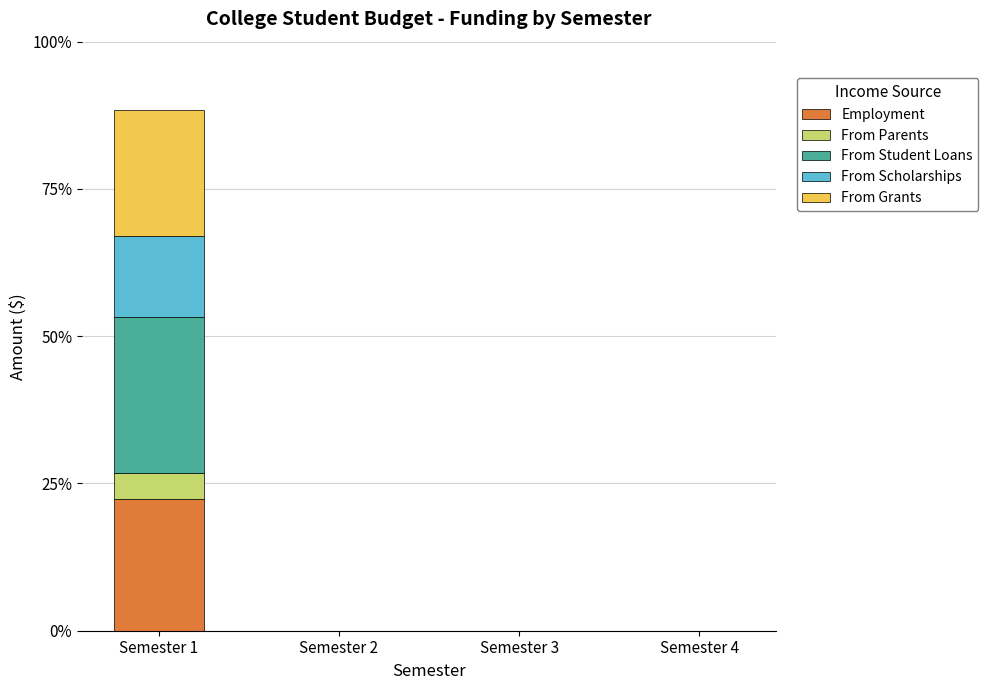

Between Semester 4 and Semester 3, which is larger?

Semester 4